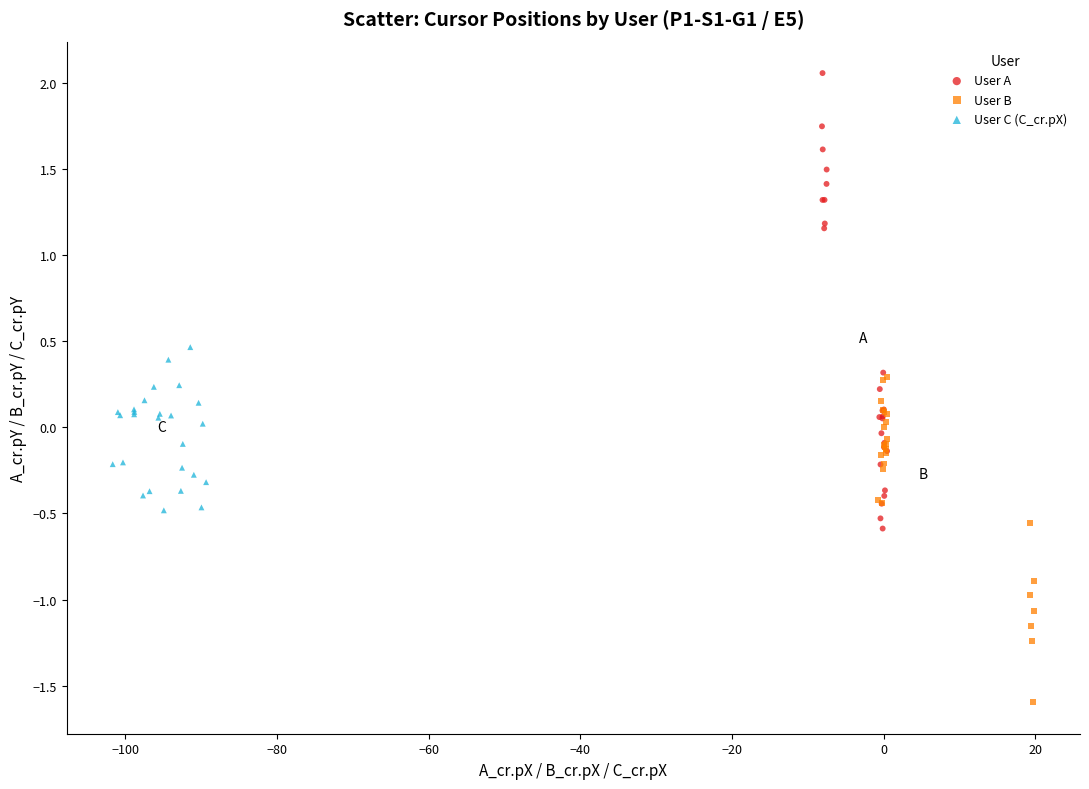

Which series has the largest Y range (max minus min)?

User A